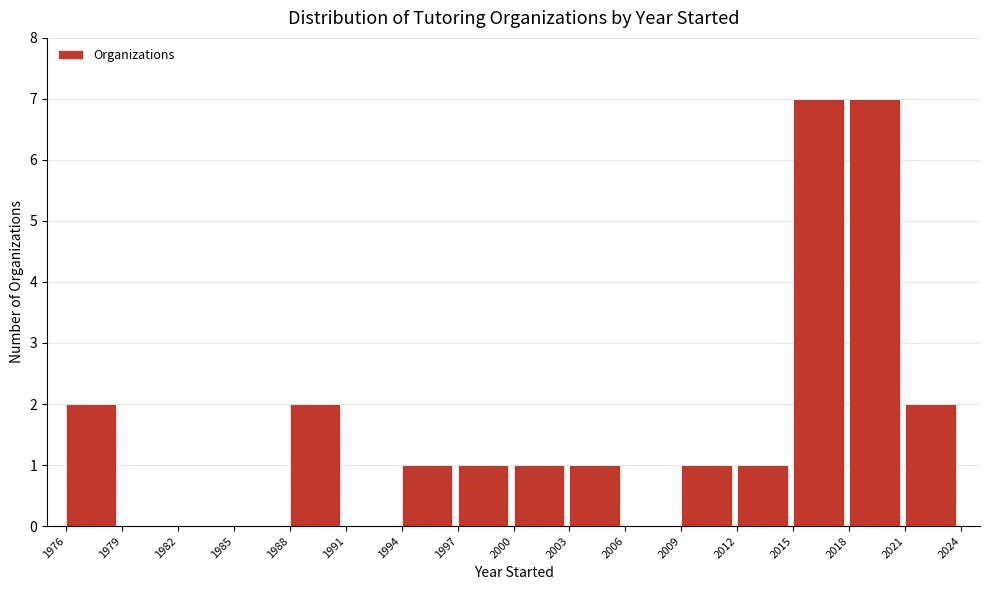

Reading left to right, transcribe this chart: for each bar, give the range it covers on the x-axis and its height. The values are not printed on the chart, so give them approximately, as read against the axis.

1976 to 1979: 2
1979 to 1982: 0
1982 to 1985: 0
1985 to 1988: 0
1988 to 1991: 2
1991 to 1994: 0
1994 to 1997: 1
1997 to 2000: 1
2000 to 2003: 1
2003 to 2006: 1
2006 to 2009: 0
2009 to 2012: 1
2012 to 2015: 1
2015 to 2018: 7
2018 to 2021: 7
2021 to 2024: 2